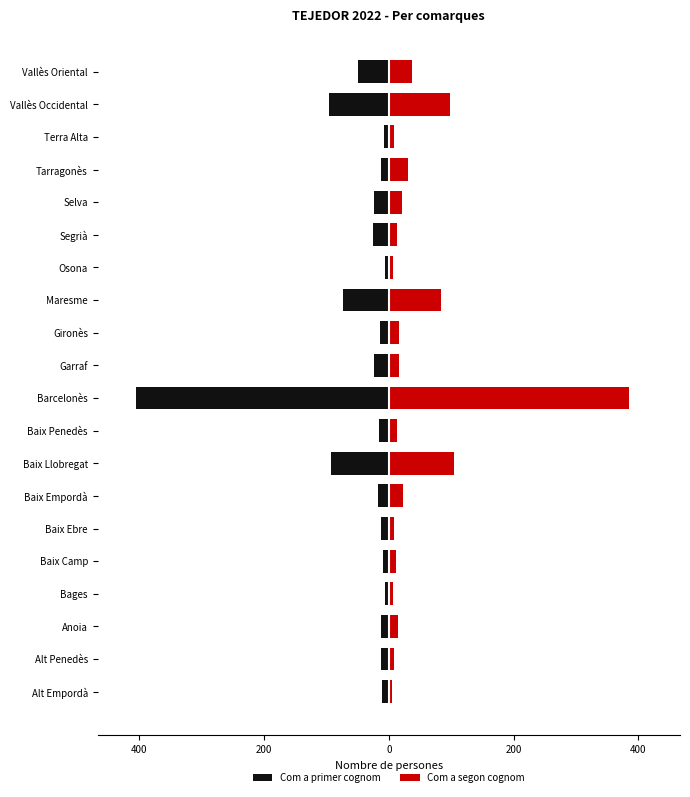

How many data points in Com a primer cognom are above -14?

9